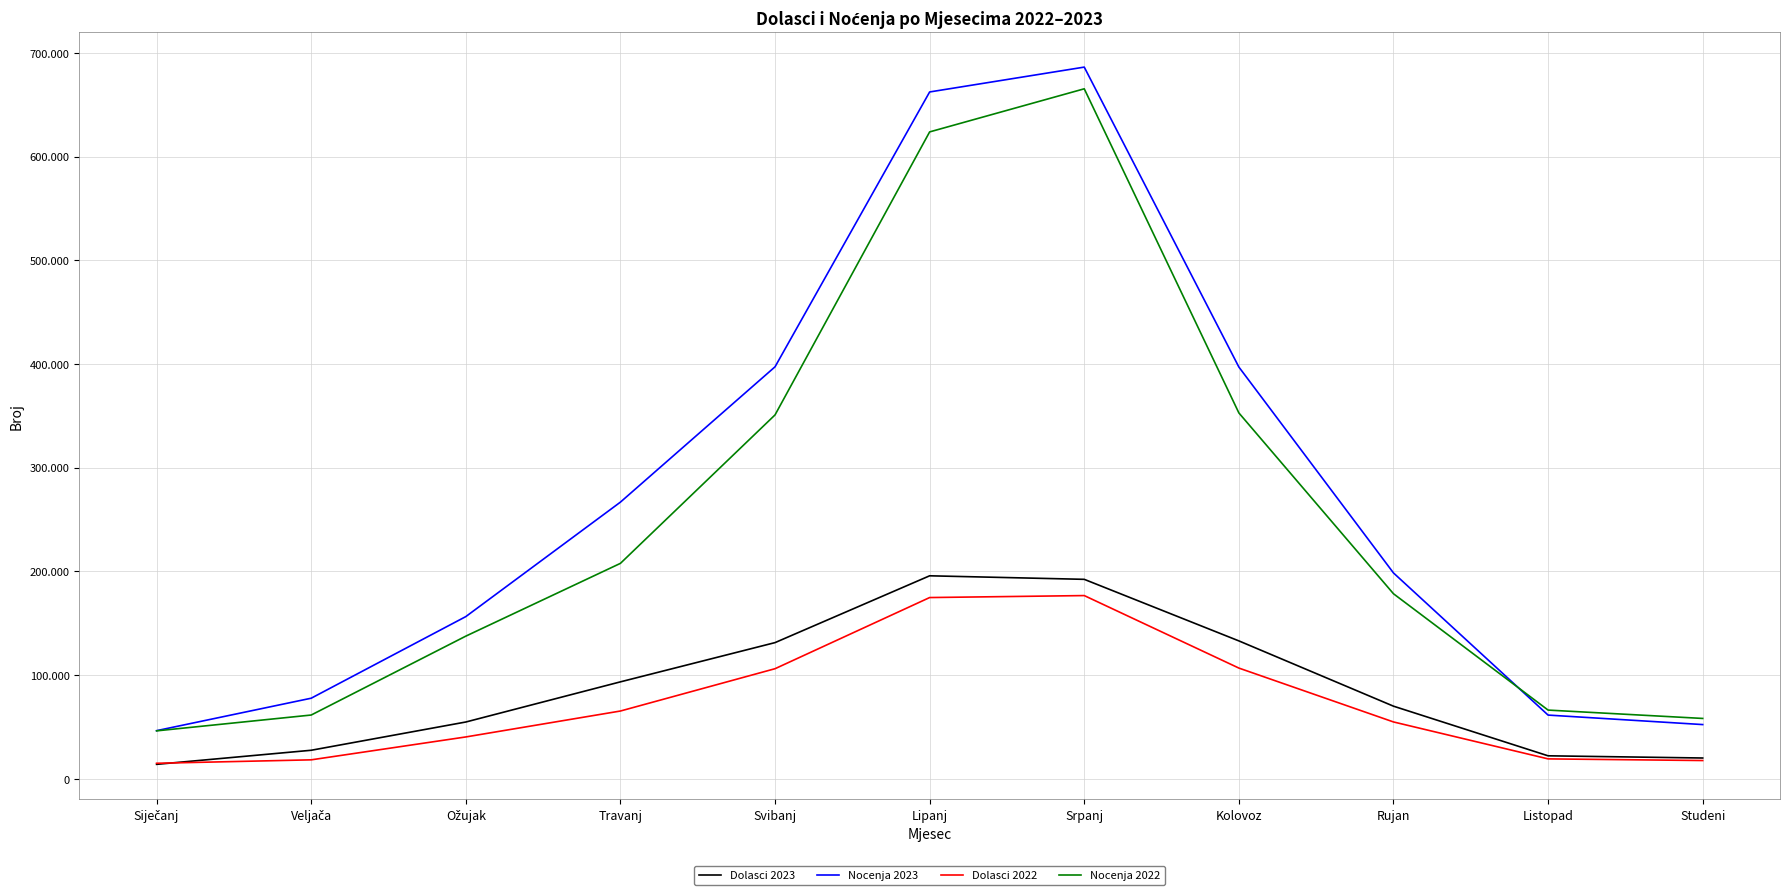

What is the minimum value for Nocenja 2023?

46239